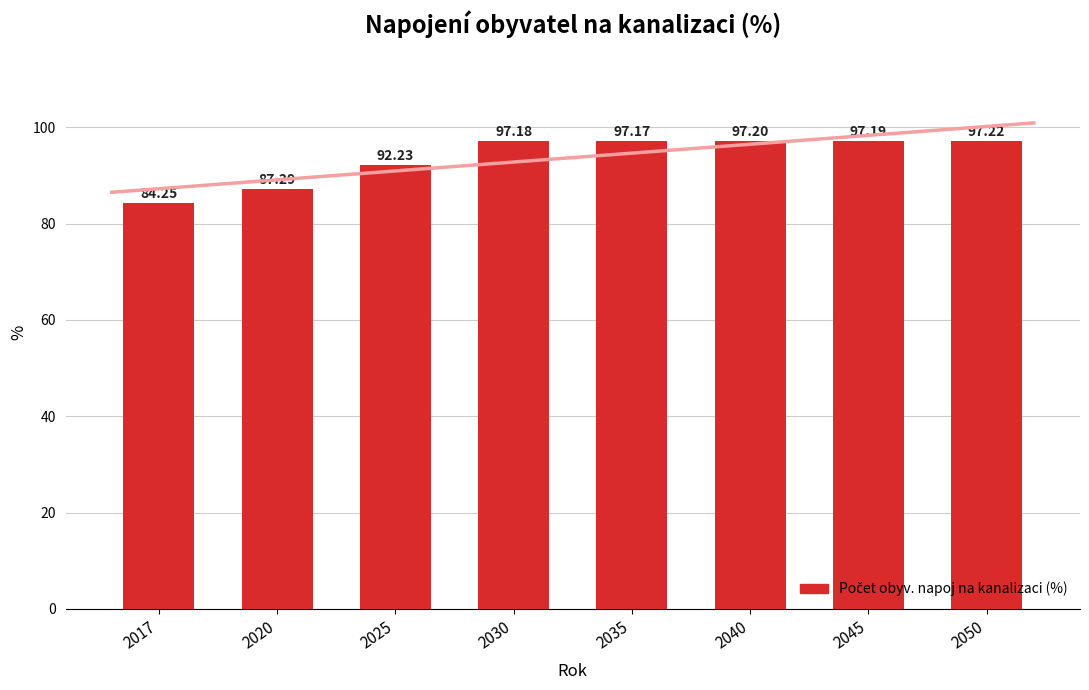

Which has a higher value, 2050 or 2030?

2050